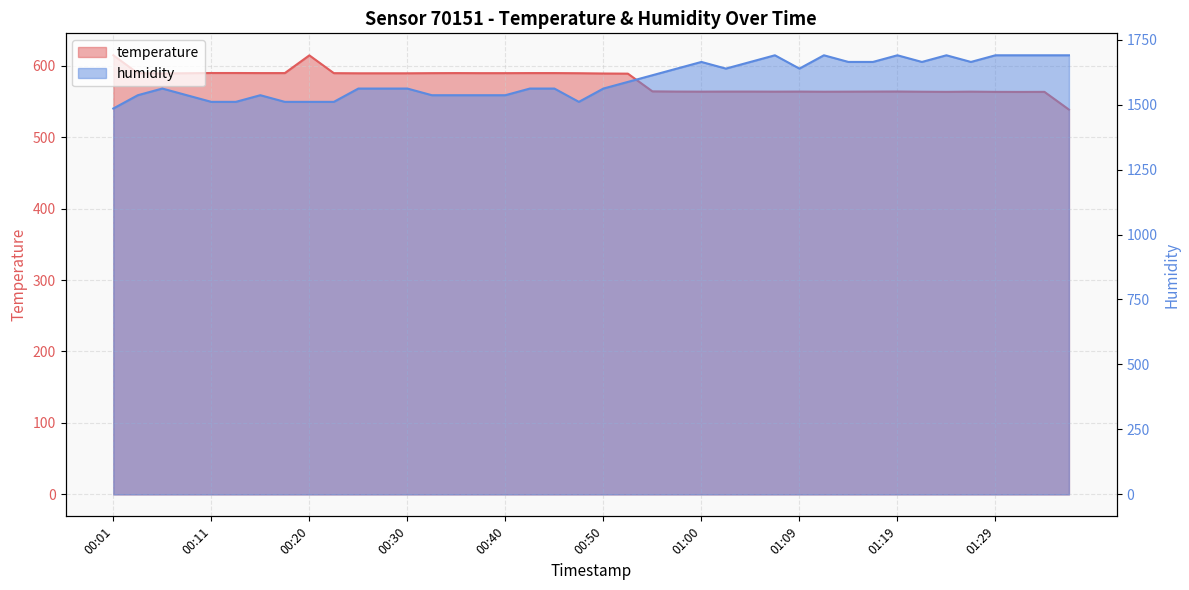

Does the chart have visible grid lines?

Yes